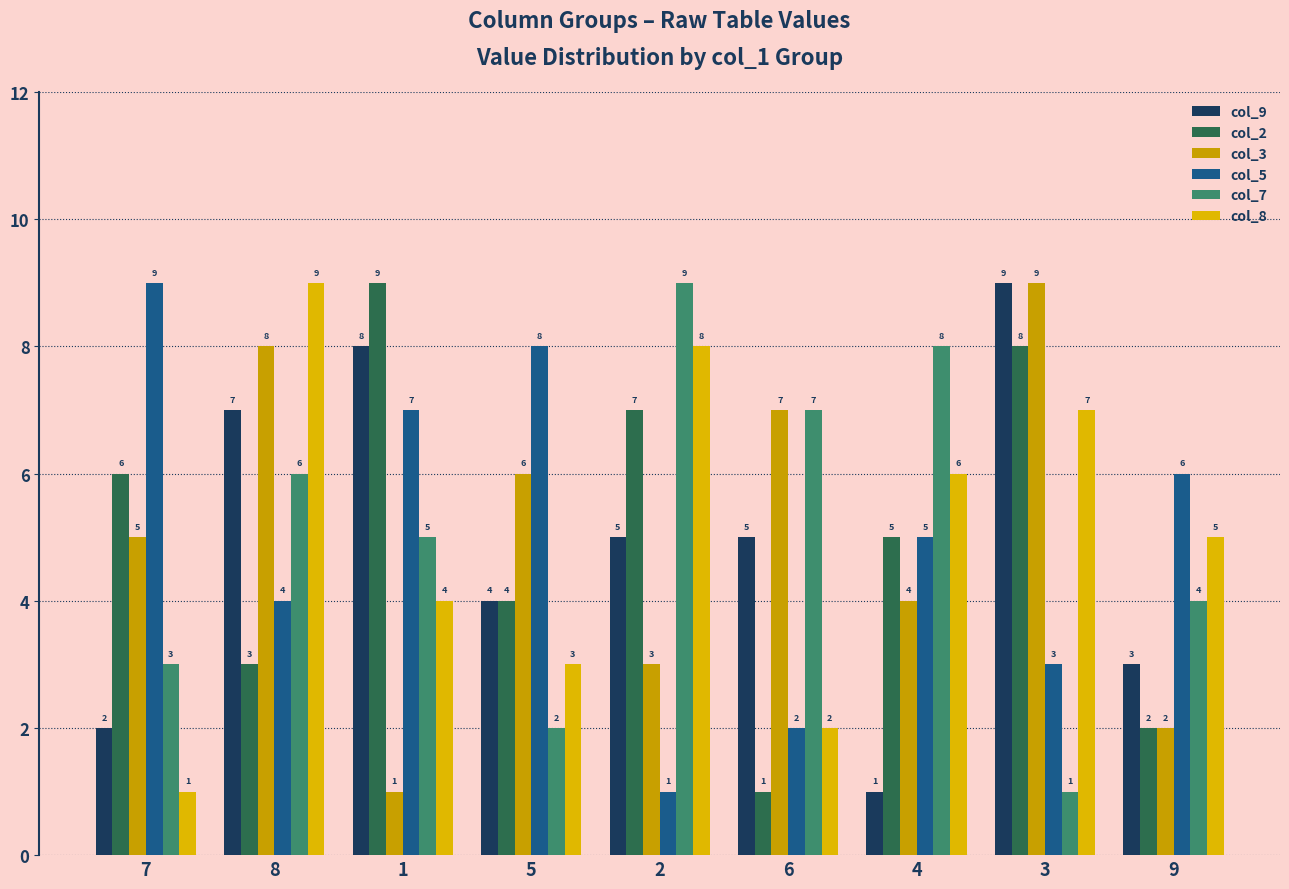

What is the sum of all col_9 values?

44